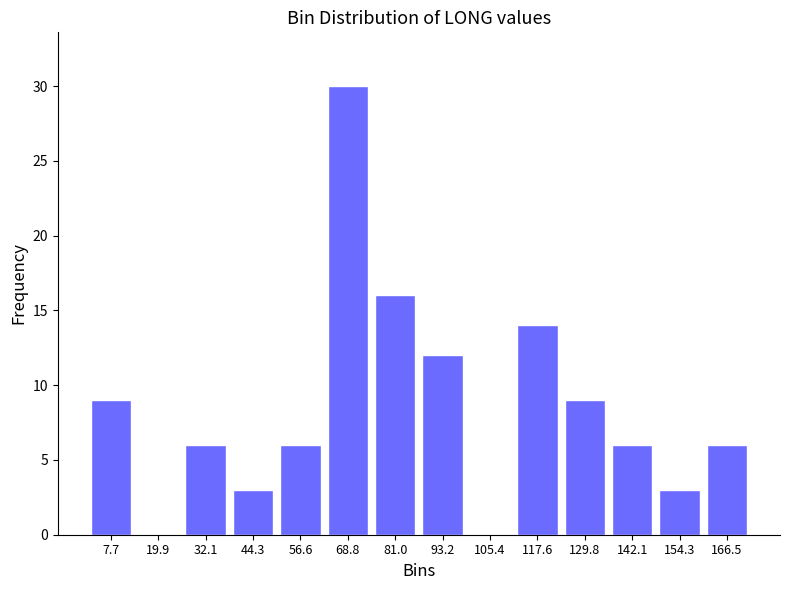

Reading left to right, transcribe all the data shown in this chart.

7.7=9	19.9=0	32.1=6	44.3=3	56.6=6	68.8=30	81.0=16	93.2=12	105.4=0	117.6=14	129.8=9	142.1=6	154.3=3	166.5=6